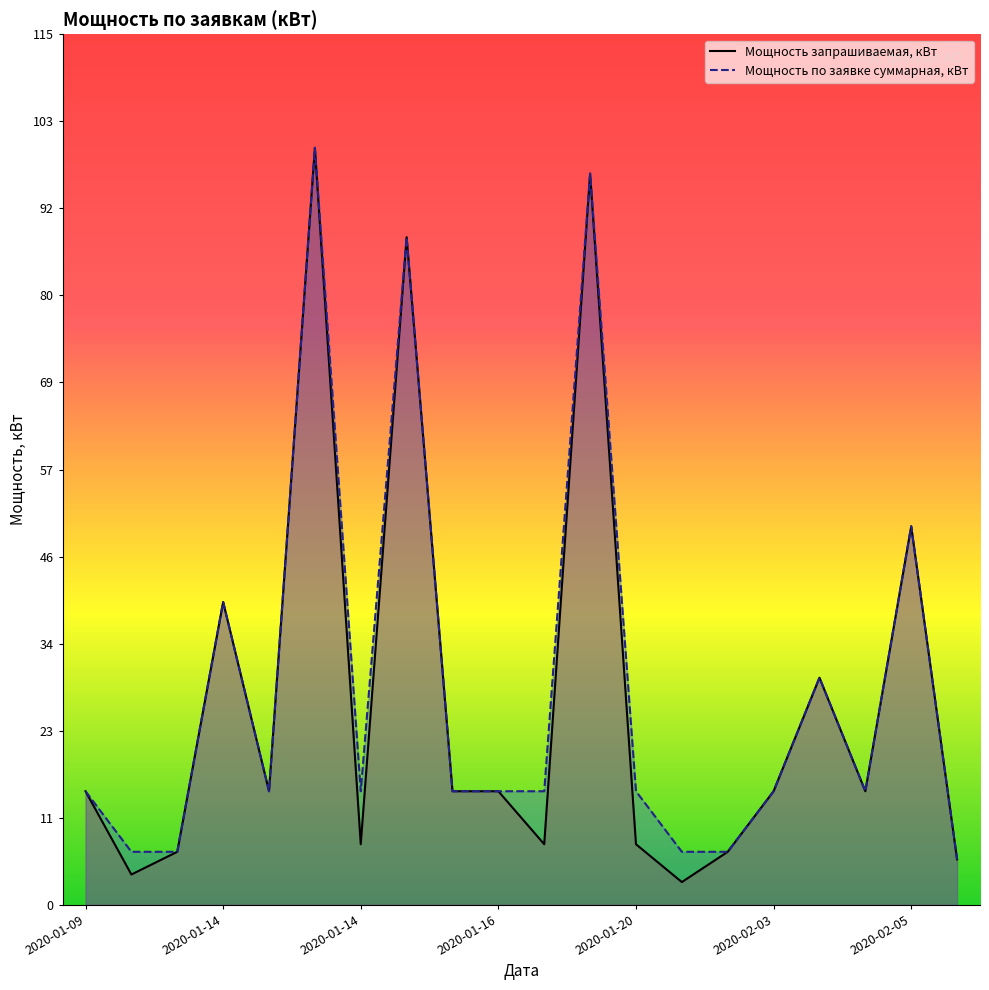

What is the maximum value for Мощность по заявке суммарная, кВт?

100.0